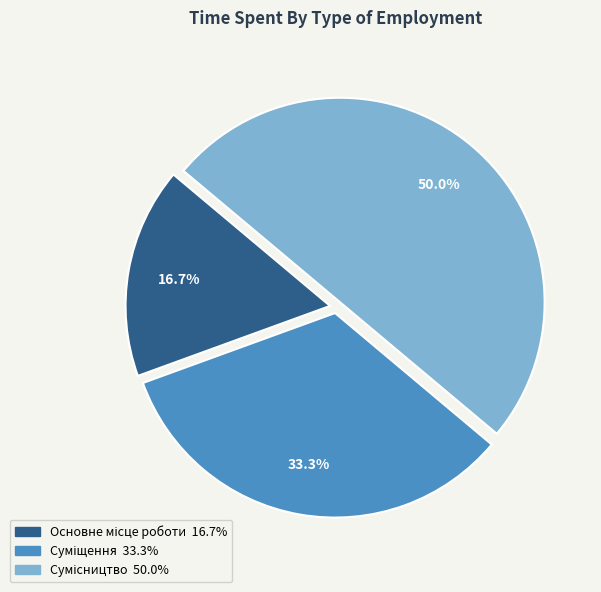

Does Суміщення account for over 50% of the chart?

No